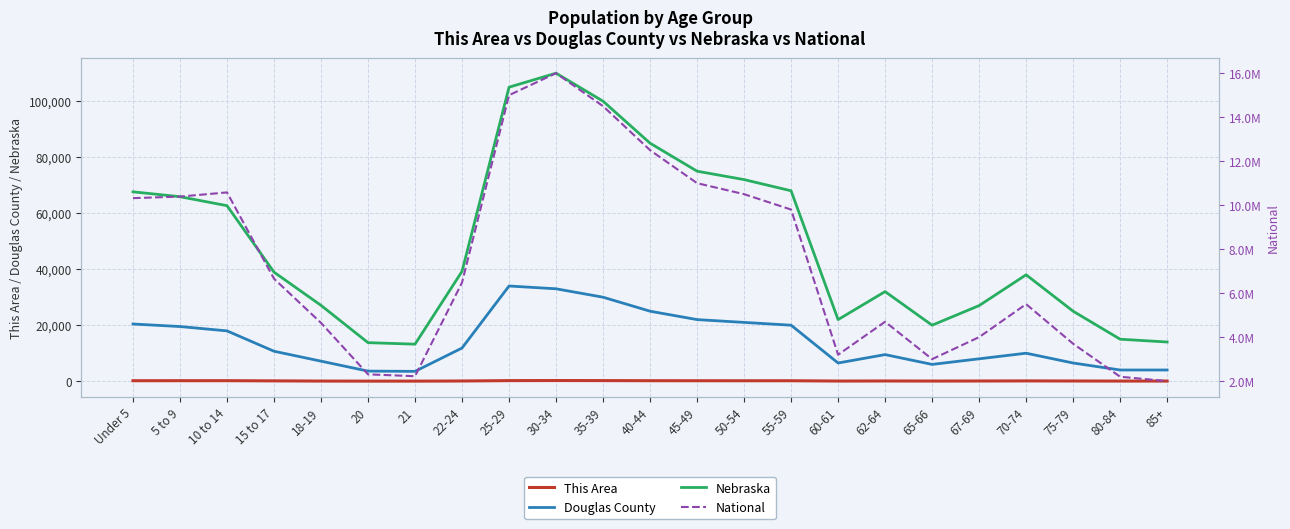

How many values in the Douglas County series are below 10705?

11